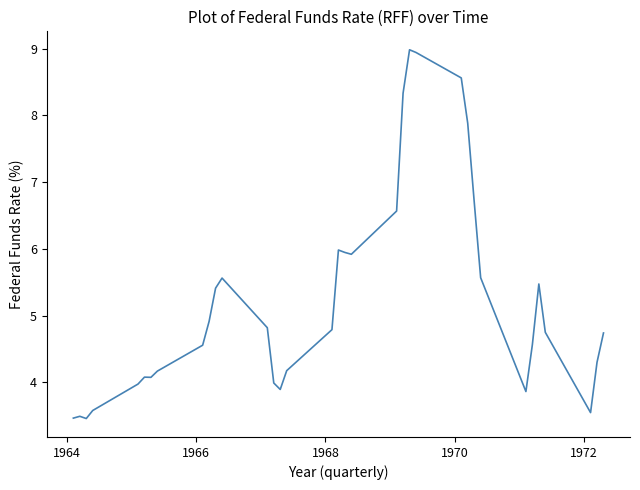

What is the minimum value shown in the chart?

3.5